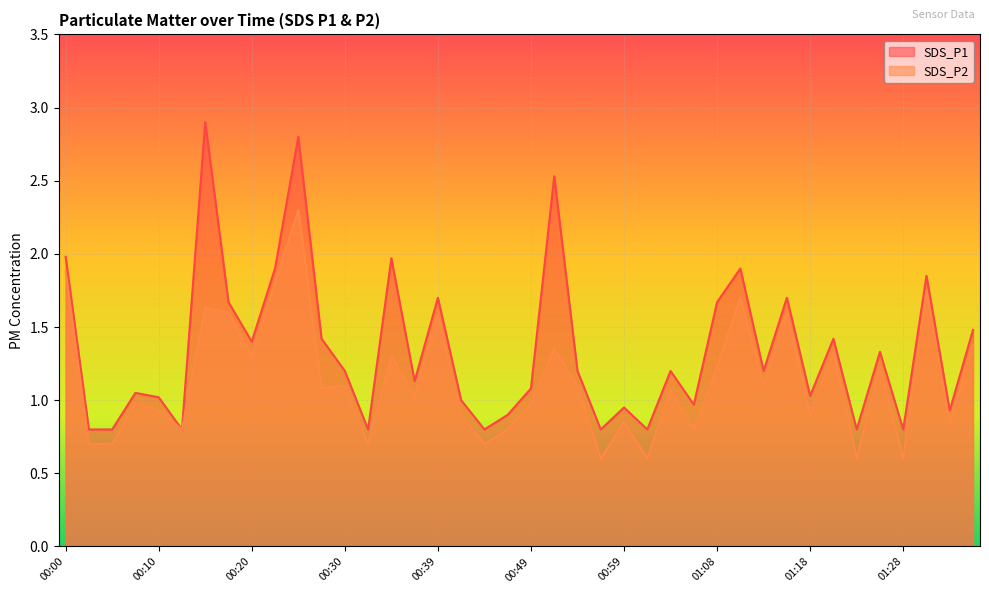

True or false: SDS_P2 and SDS_P1 intersect in this chart.

False